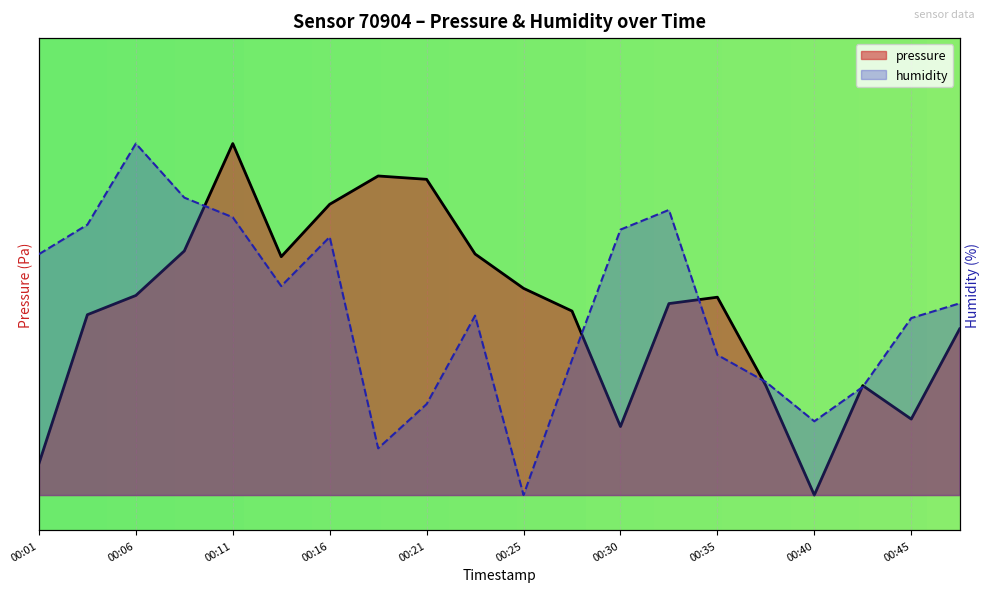

Which category has the highest value in the humidity series?

00:06